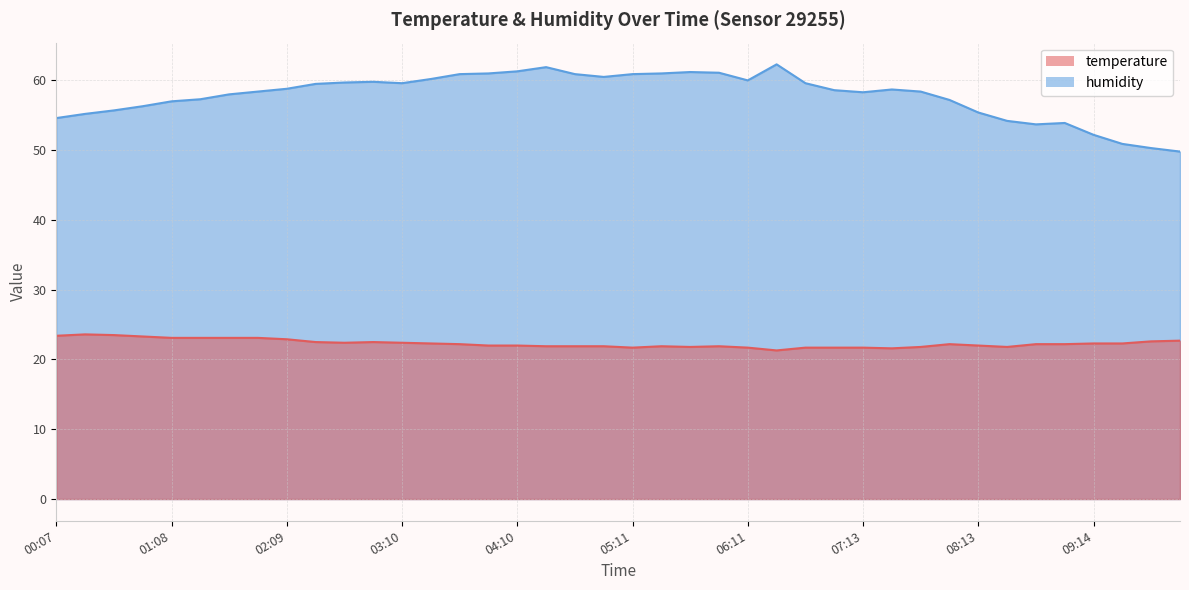

The value of temperature at 02:09 is 22.9. True or false?

True